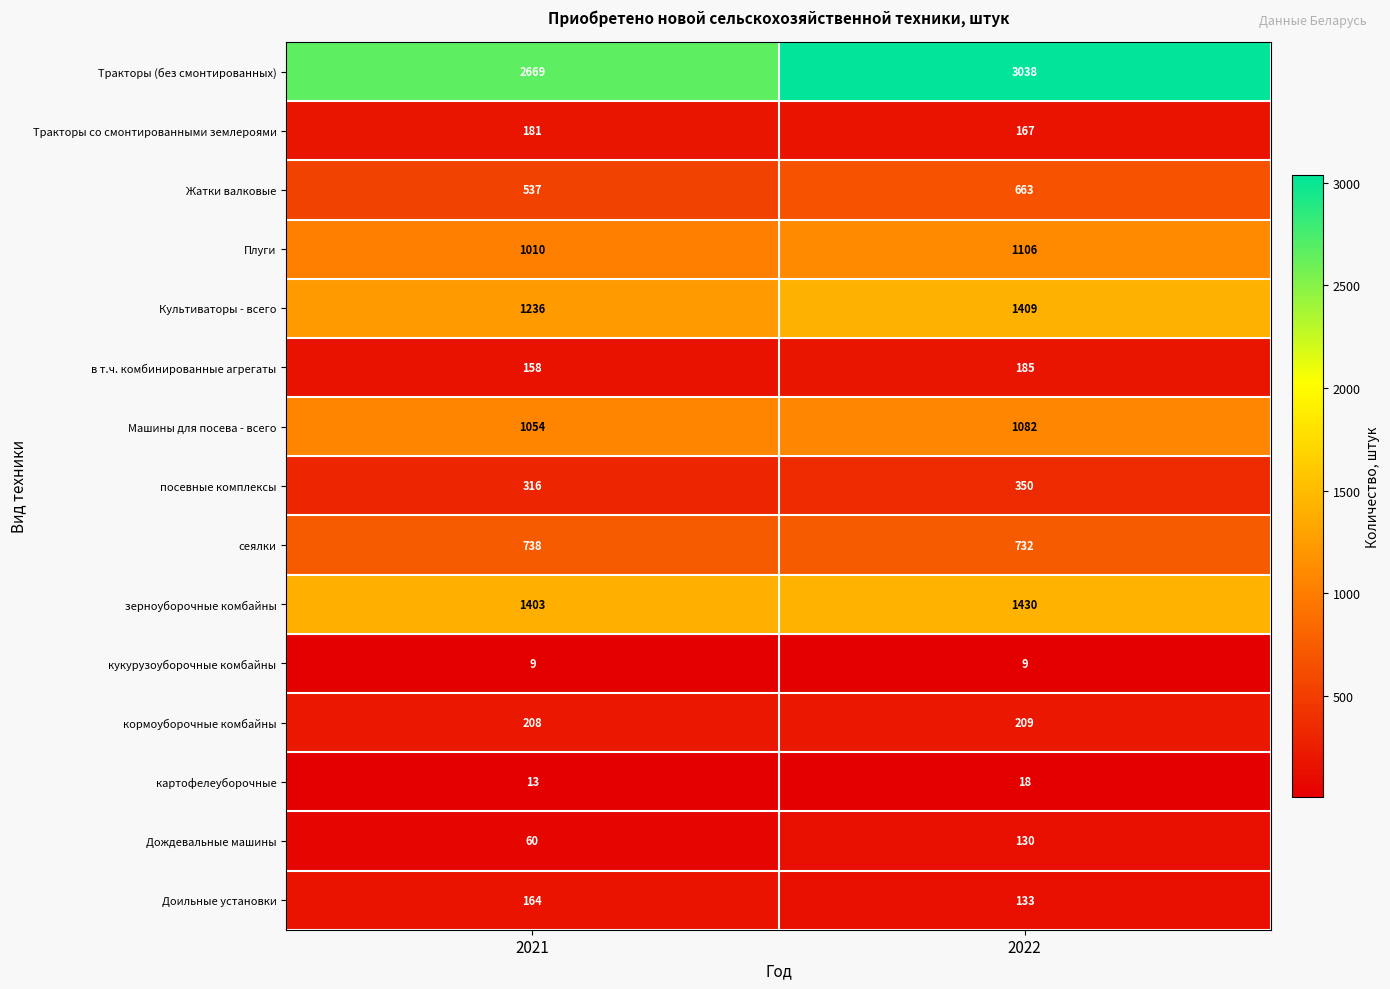

What is the smallest value displayed?

9